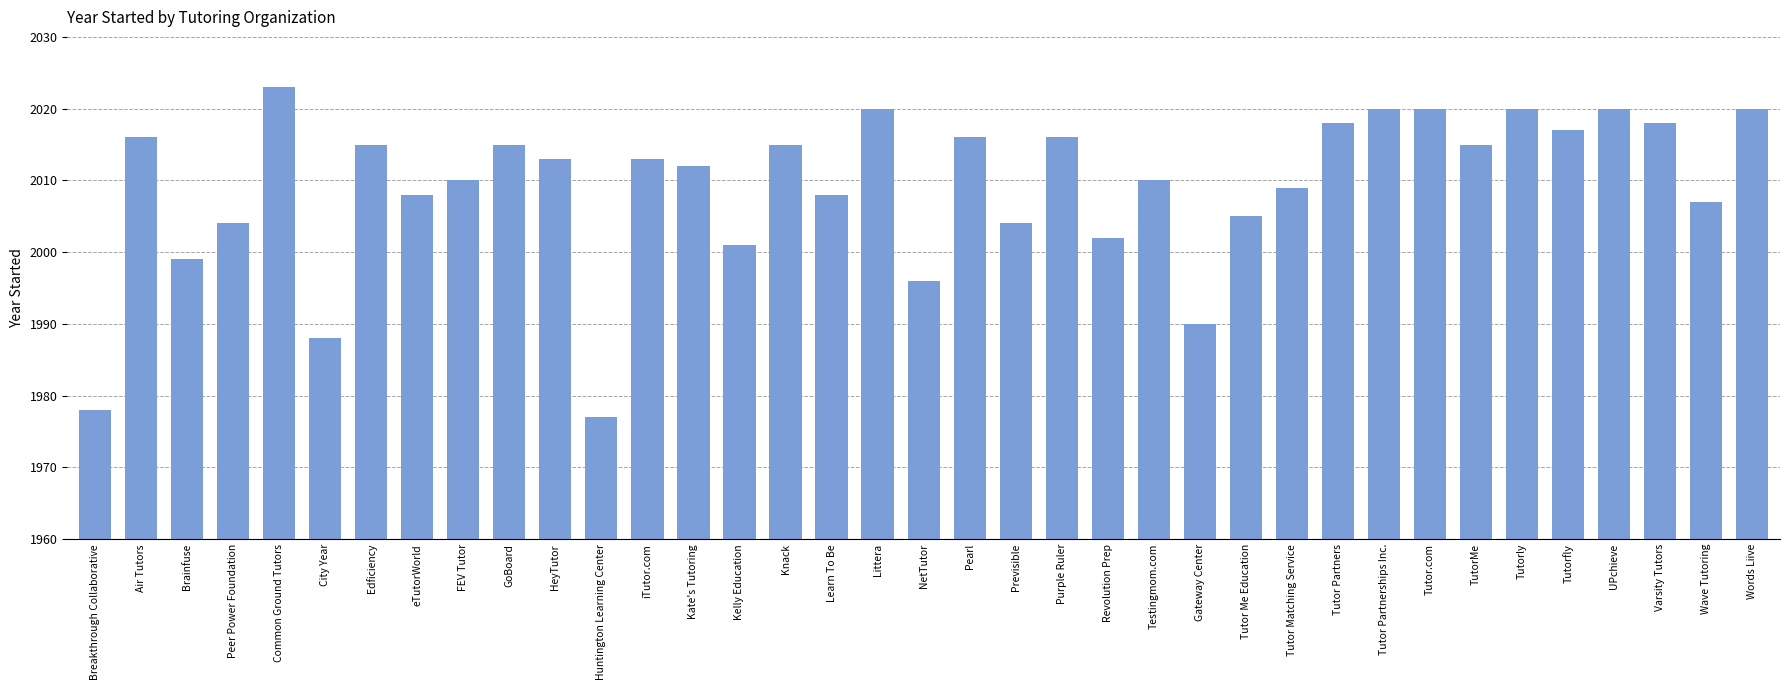

Reading right to left, list all the values displayed in this chart.

2020	2007	2018	2020	2017	2020	2015	2020	2020	2018	2009	2005	1990	2010	2002	2016	2004	2016	1996	2020	2008	2015	2001	2012	2013	1977	2013	2015	2010	2008	2015	1988	2023	2004	1999	2016	1978